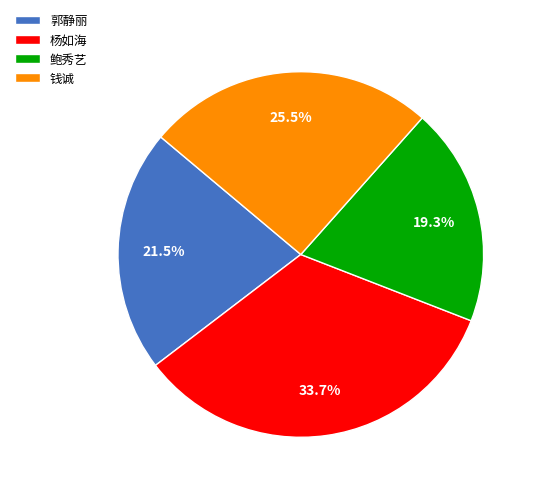

Rank the categories by value from highest to lowest.

杨如海, 钱诚, 郭静丽, 鲍秀艺